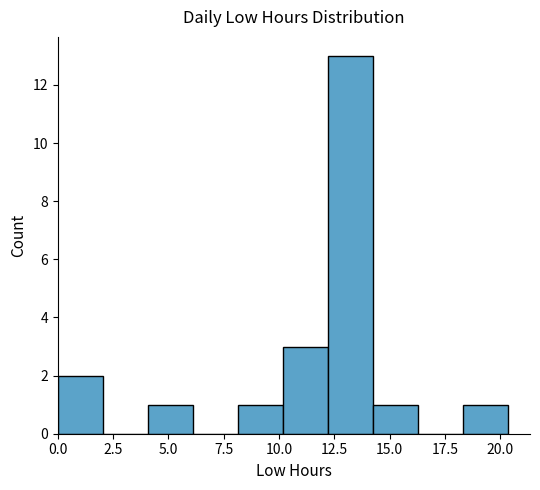

Over which range of the x-axis is the bar tallest?

12.0 to 14.0